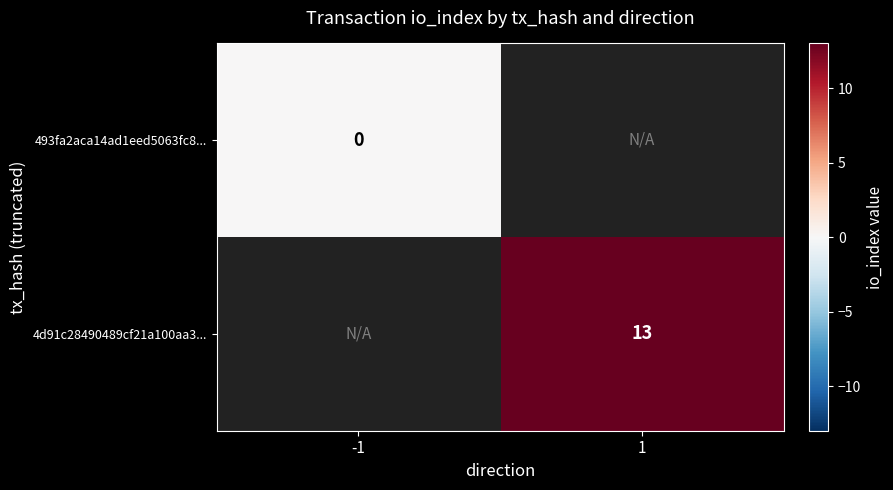

Is it true that 4d91c28490489cf21a100aa3... equals 13 at 1?

True